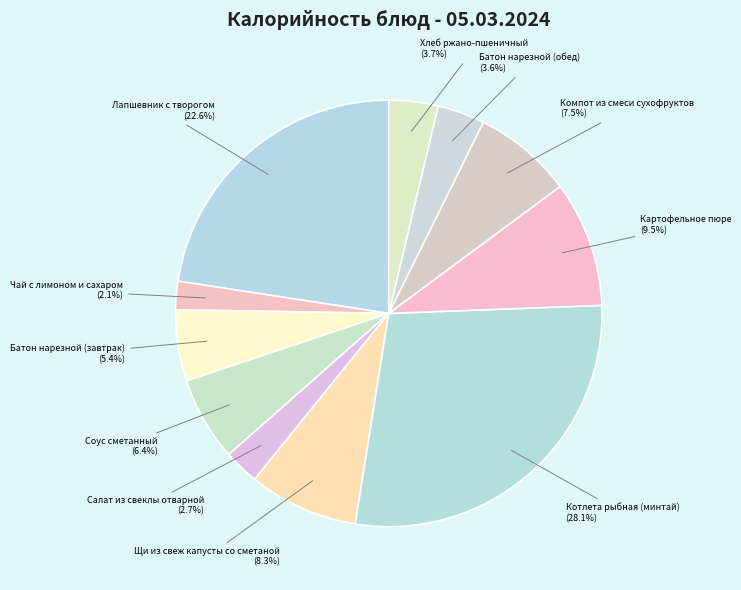

What percentage is NOT represented by Соус сметанный?

93.6%